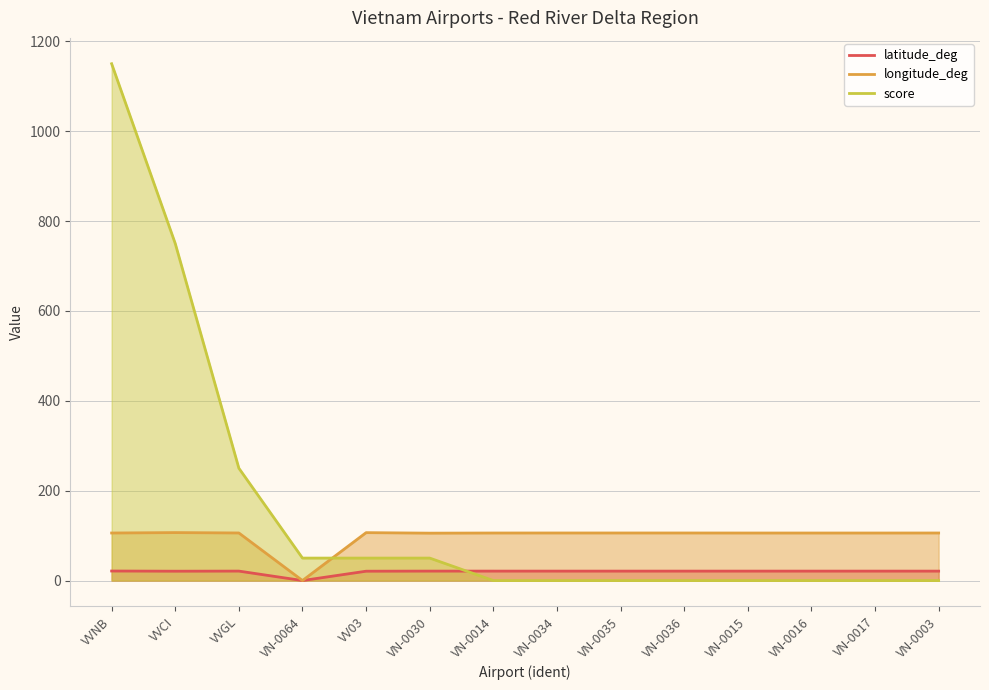

What is the sum of the latitude_deg values at VN-0036 and VN-0035?

42.0